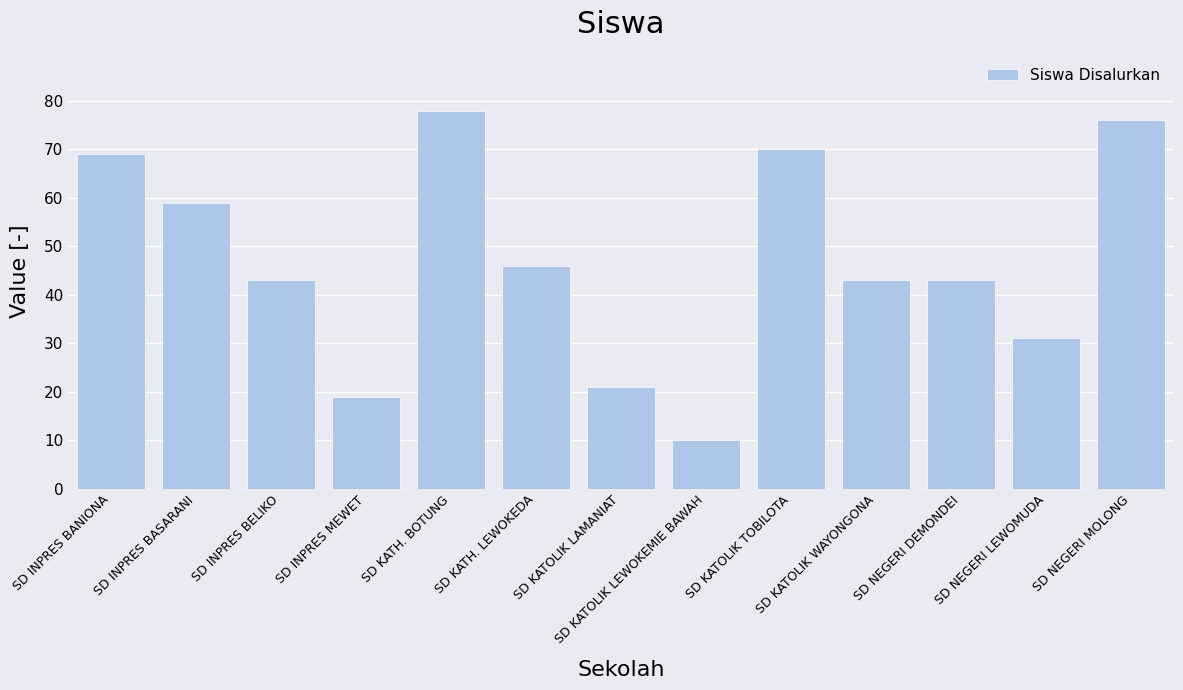

Reading left to right, extract all data points from this chart.

69	59	43	19	78	46	21	10	70	43	43	31	76